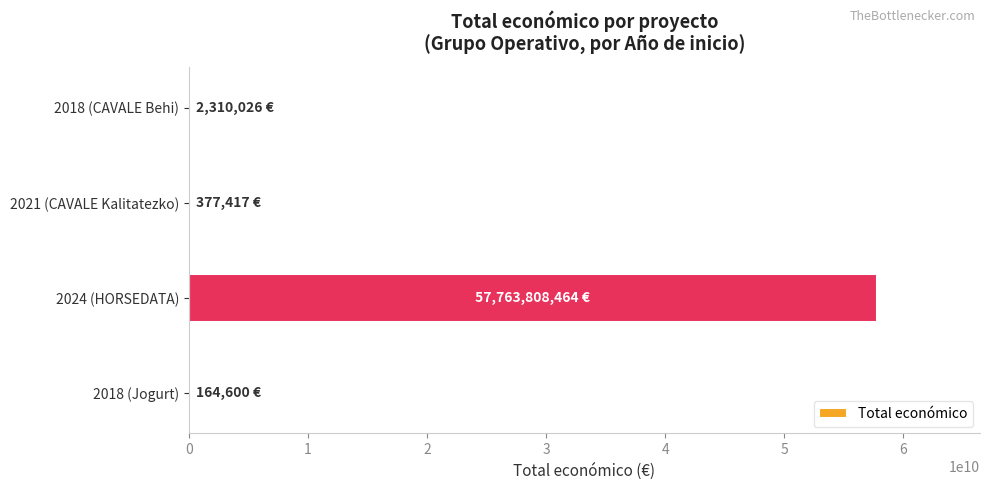

Which category has the highest value across all series?

2024 (HORSEDATA)